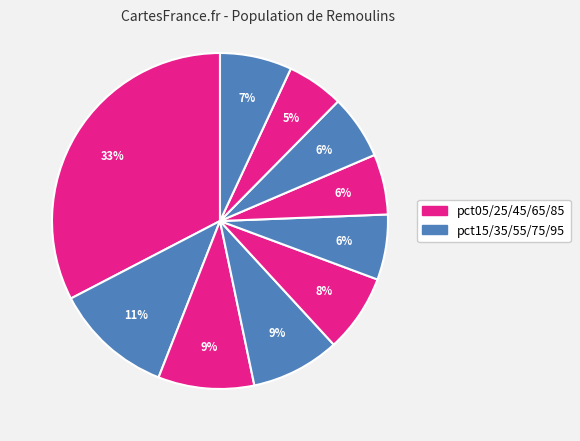

Count the number of slices in the pie.

10